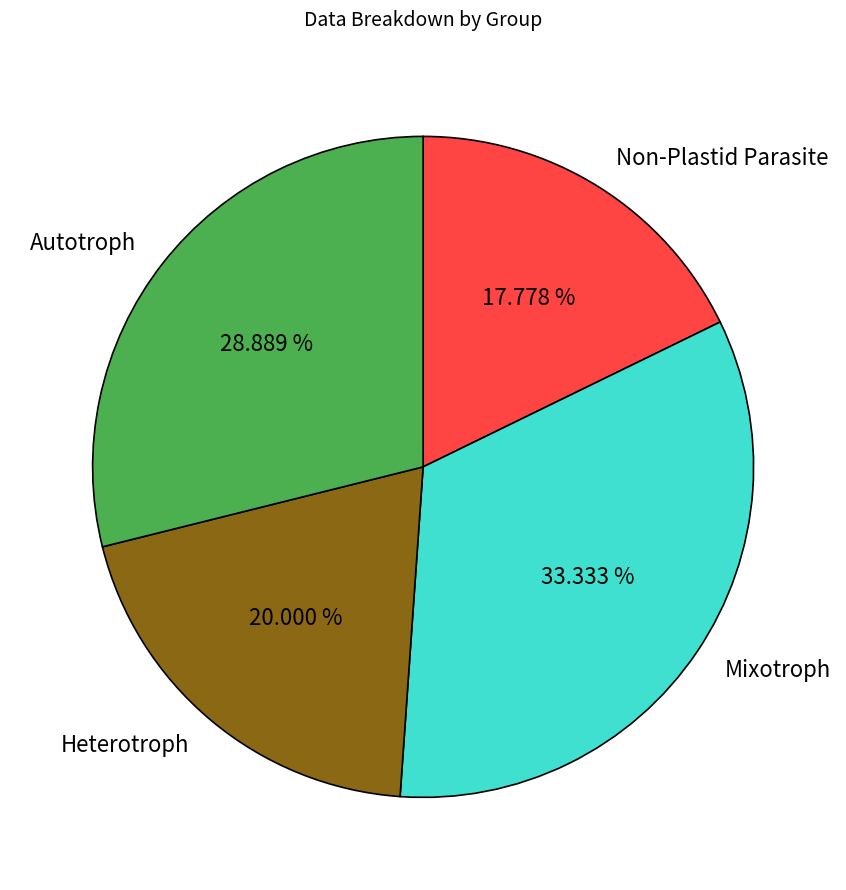

Does Autotroph represent more than half of the total?

No